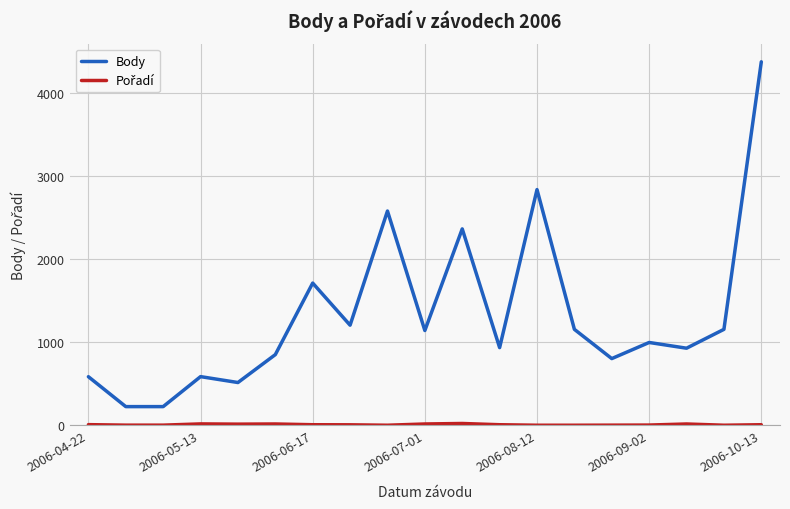

Which series has the largest total across all categories?

Body